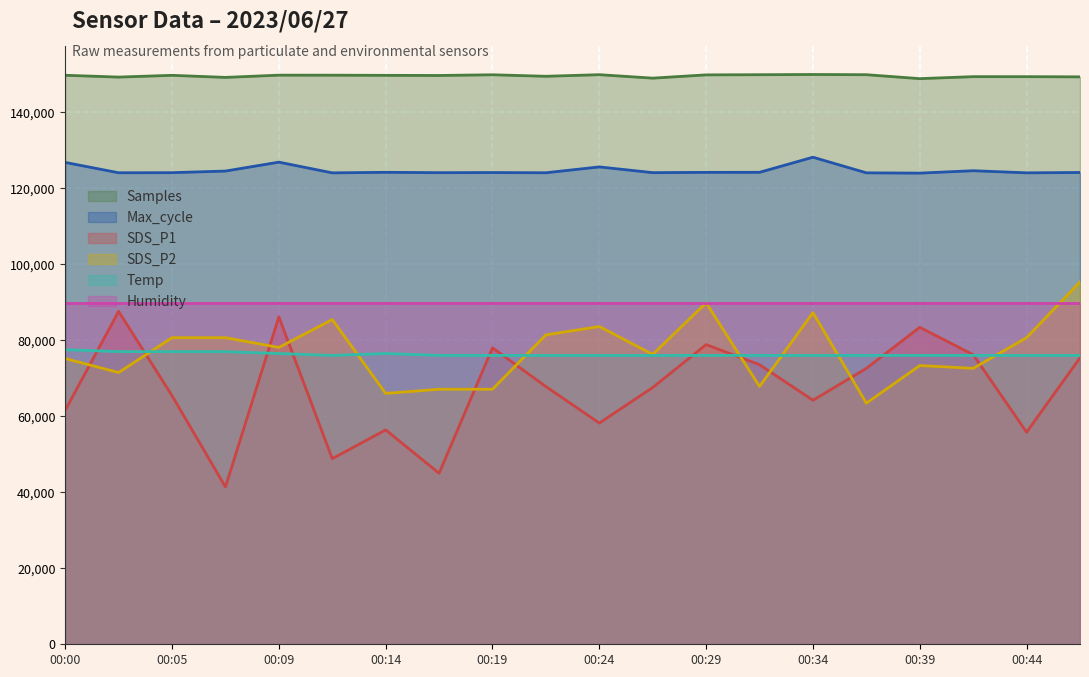

At which category is the sum across all series the highest?

00:46